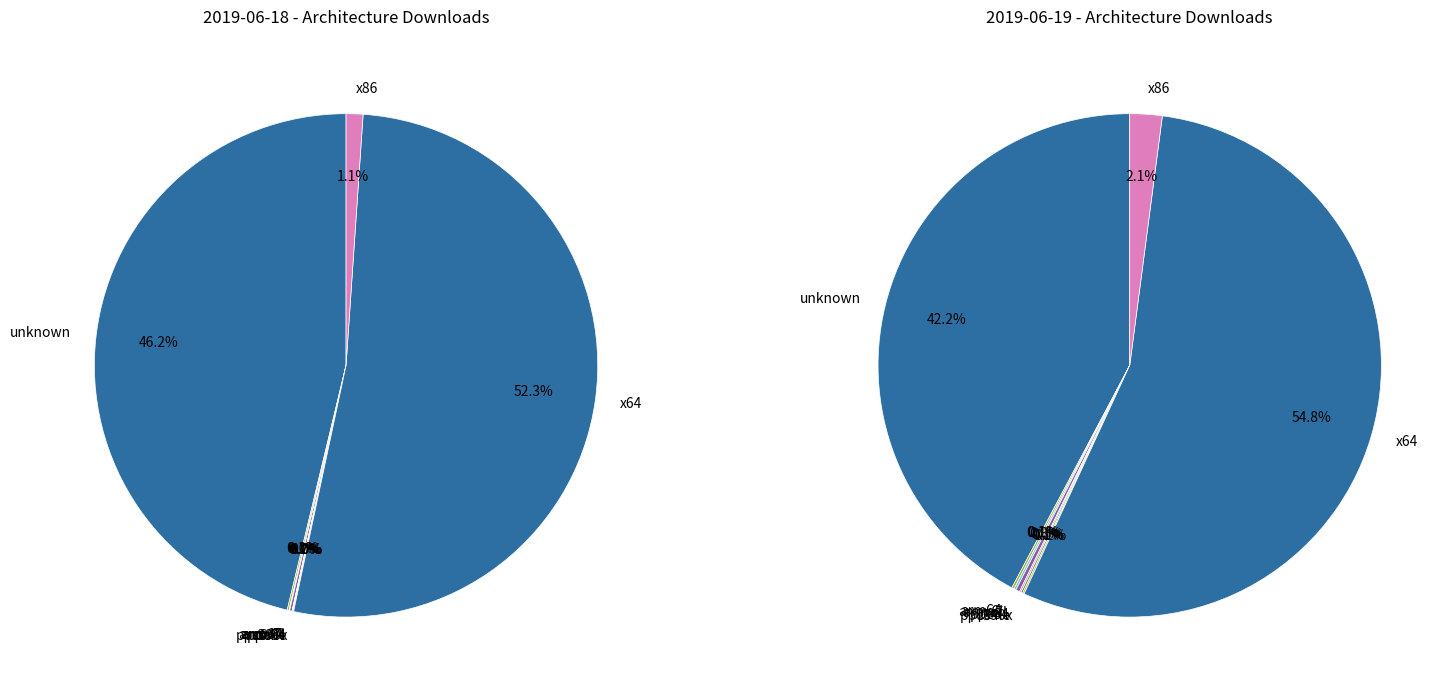

Which slice represents more than half of the pie?

x64